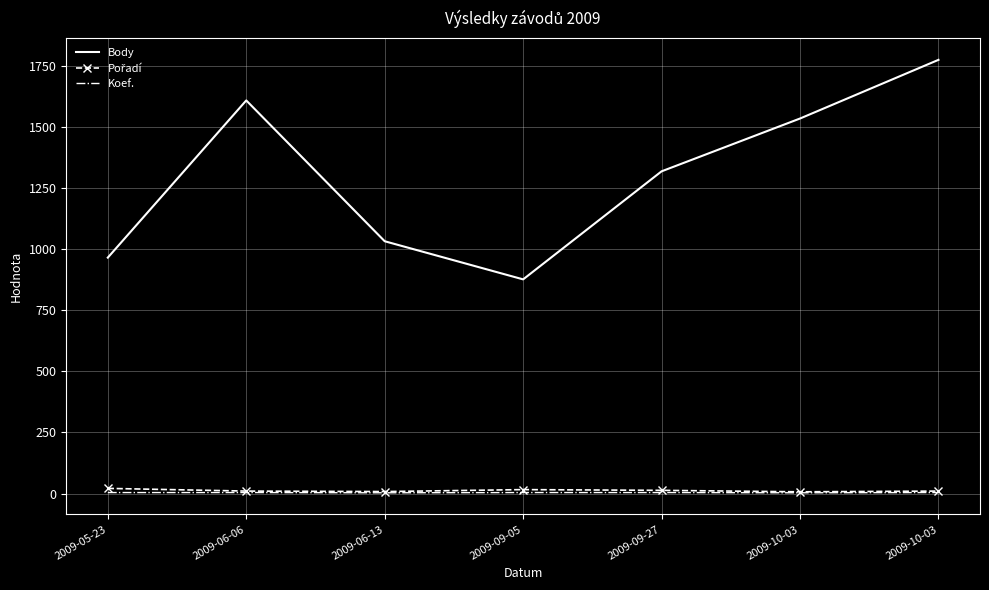

Is this an area chart (filled region under the line)?

No